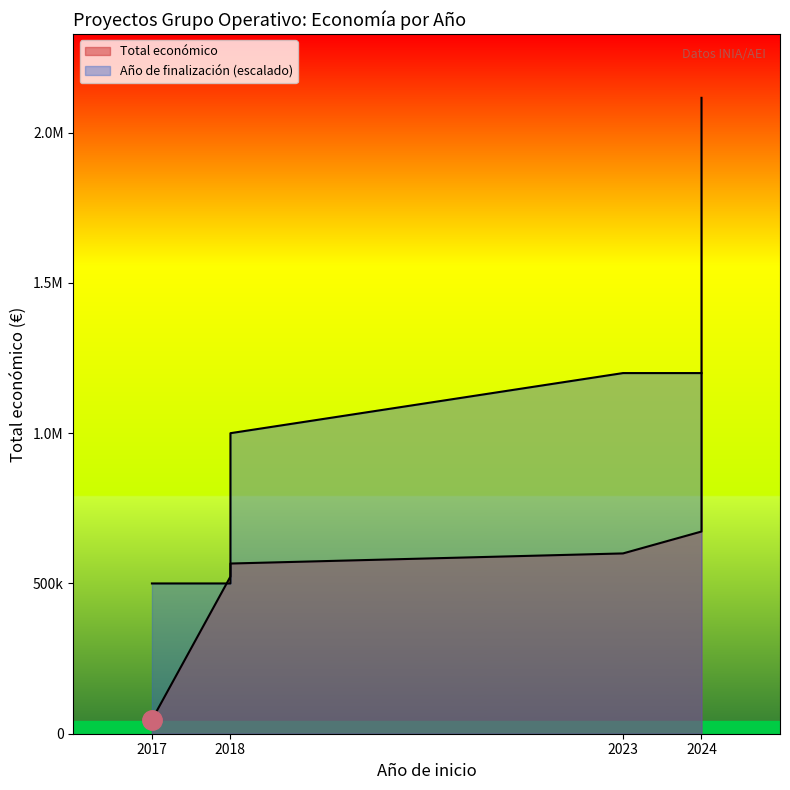

Which series changed the most between 2018 and 5?

Total económico